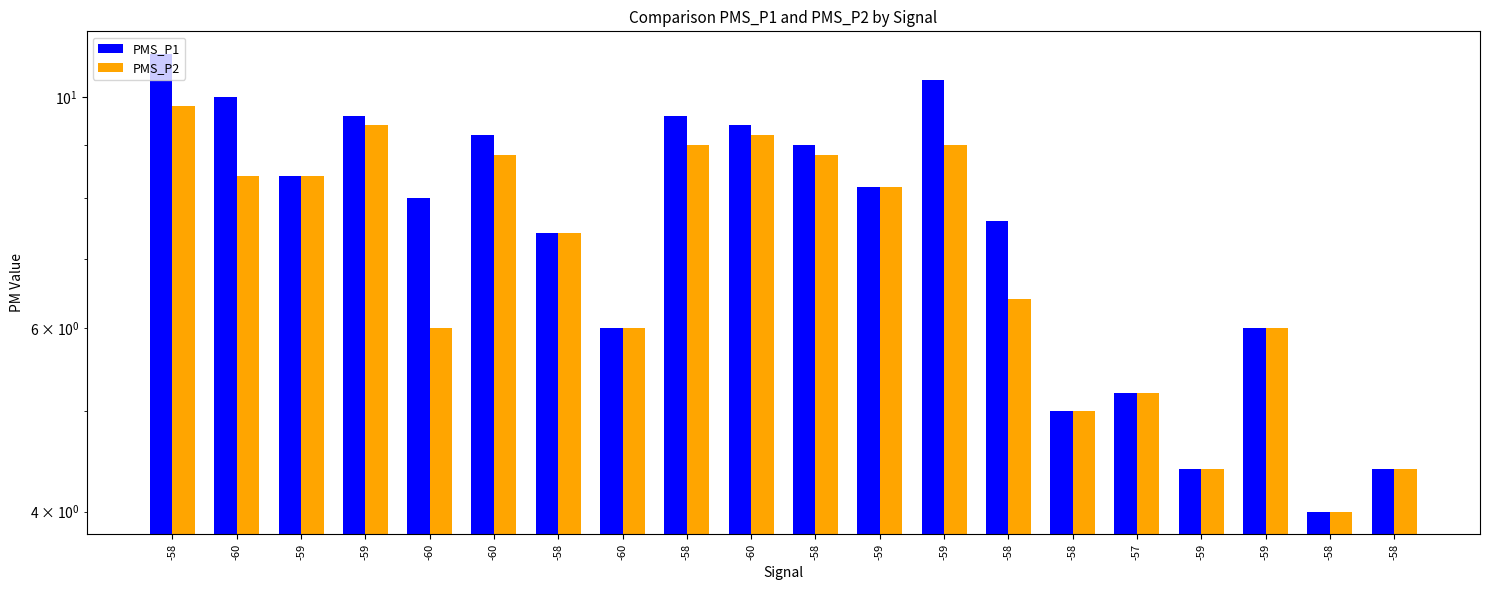

Which label corresponds to the smallest value in the chart?

-58